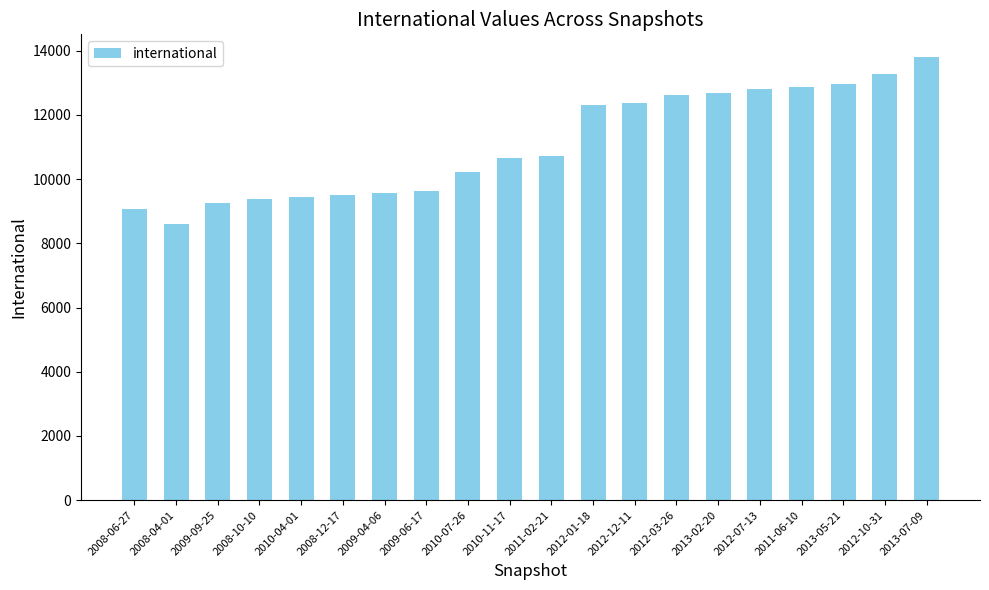

What is the label of the 14th bar from the left?

2012-03-26